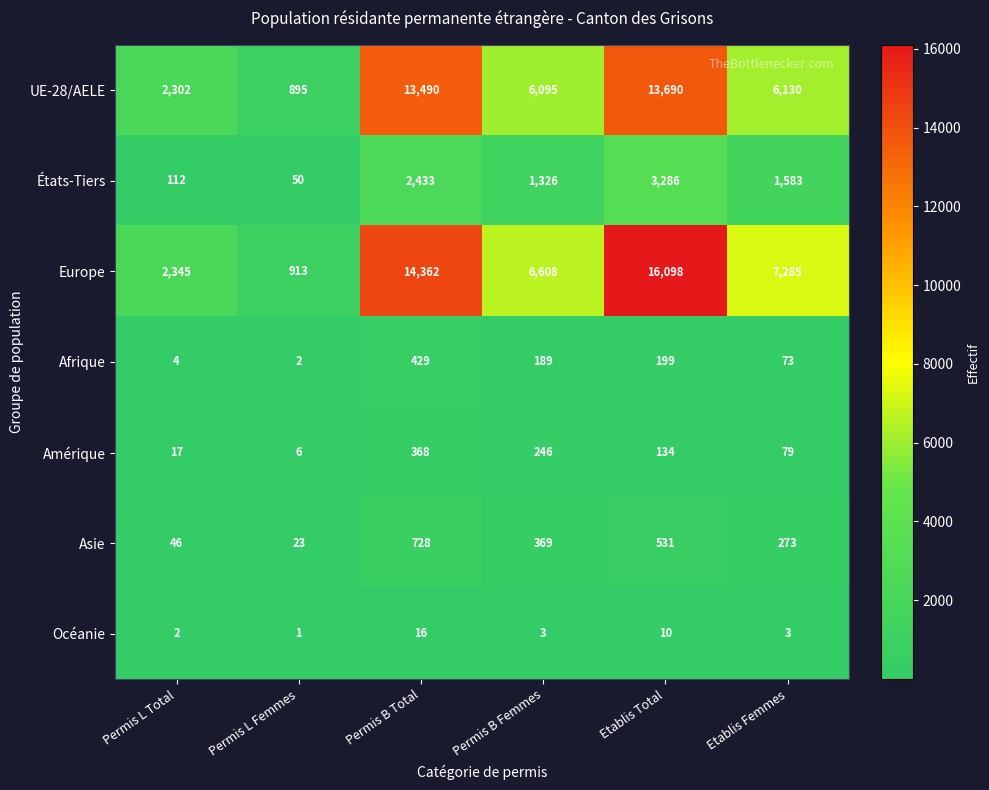

What is the difference between the maximum and minimum values in the UE-28/AELE series?

12795